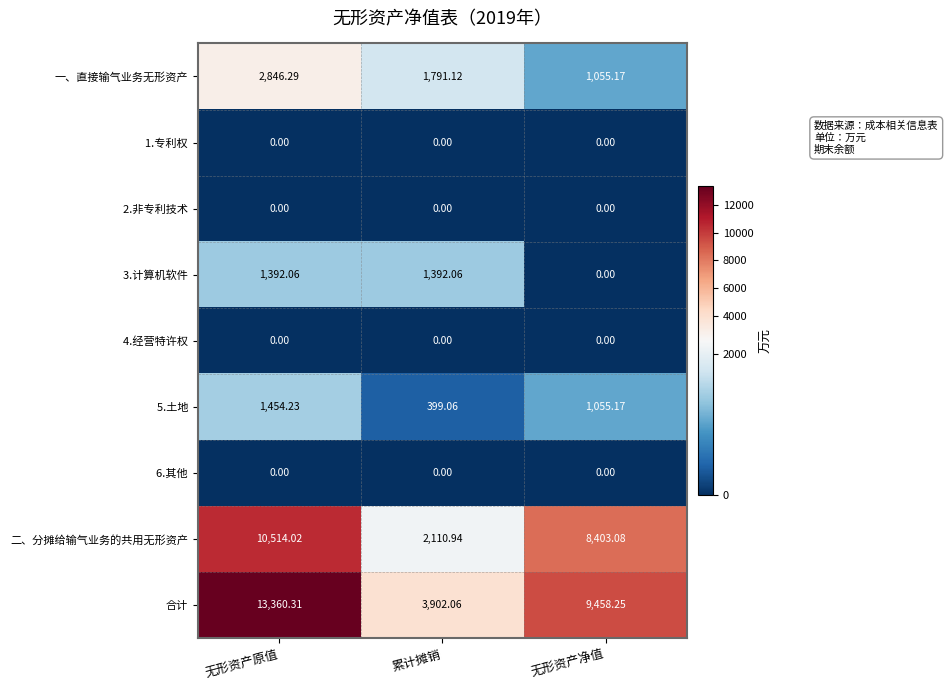

List the labels in order of 二、分摊给输气业务的共用无形资产 value, smallest first.

累计摊销, 无形资产净值, 无形资产原值